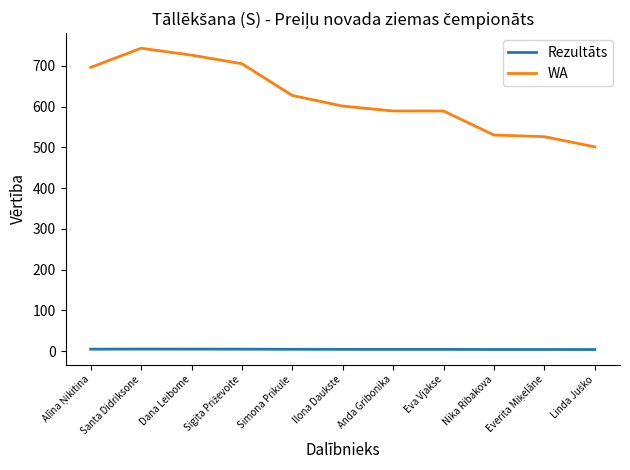

What is the difference between the maximum and minimum values in the WA series?

242.0